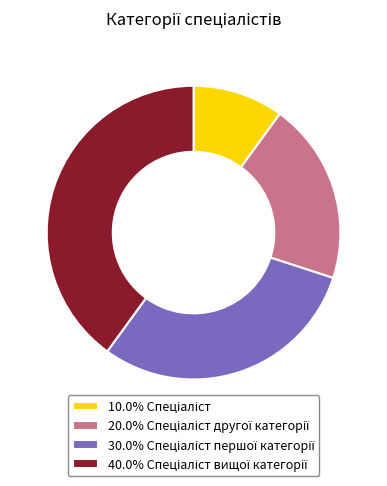

Is there a majority slice in this chart?

No